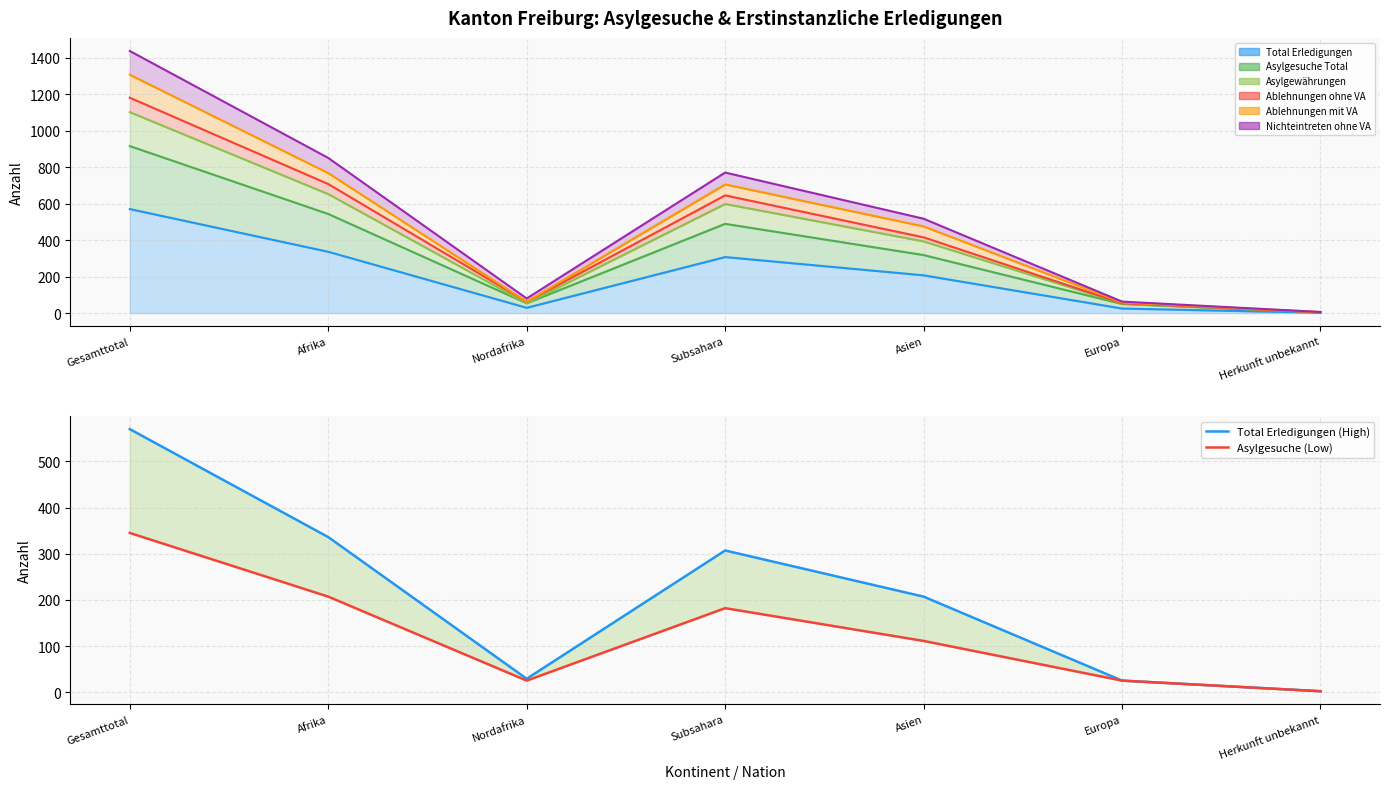

What is the average value of the Total Erledigungen (High) series?

211